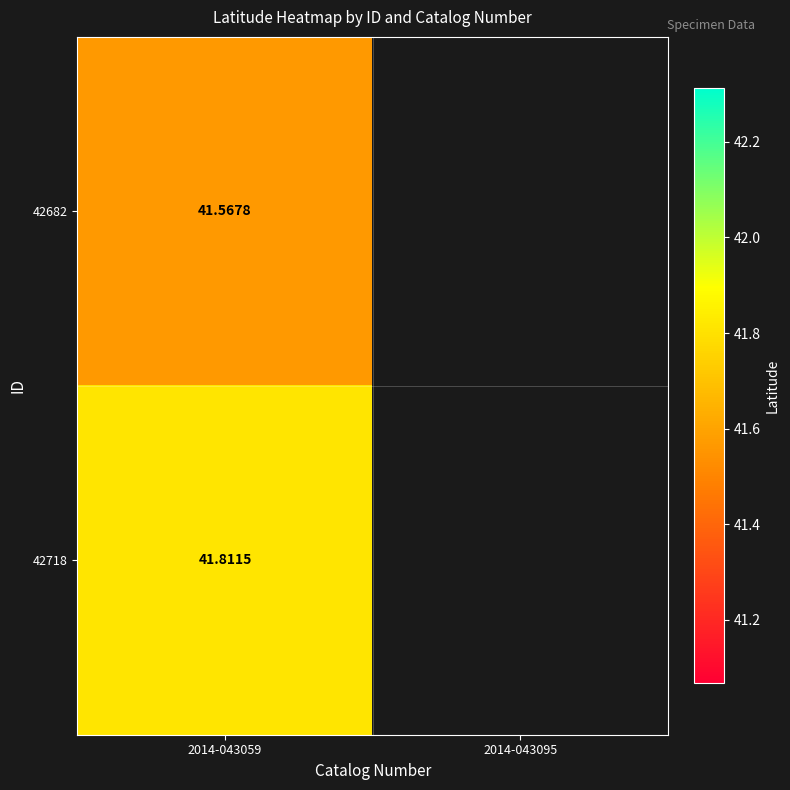

Is it true that 42682 equals 62.6 at 2014-043059?

False